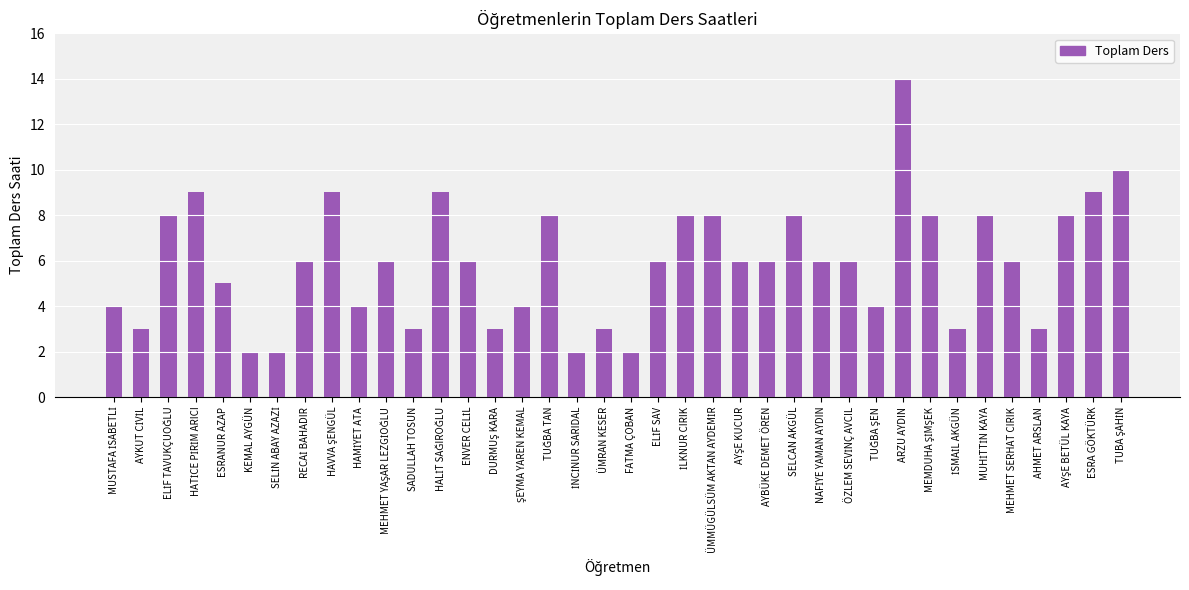

The value at SELCAN AKGÜL is 13. True or false?

False